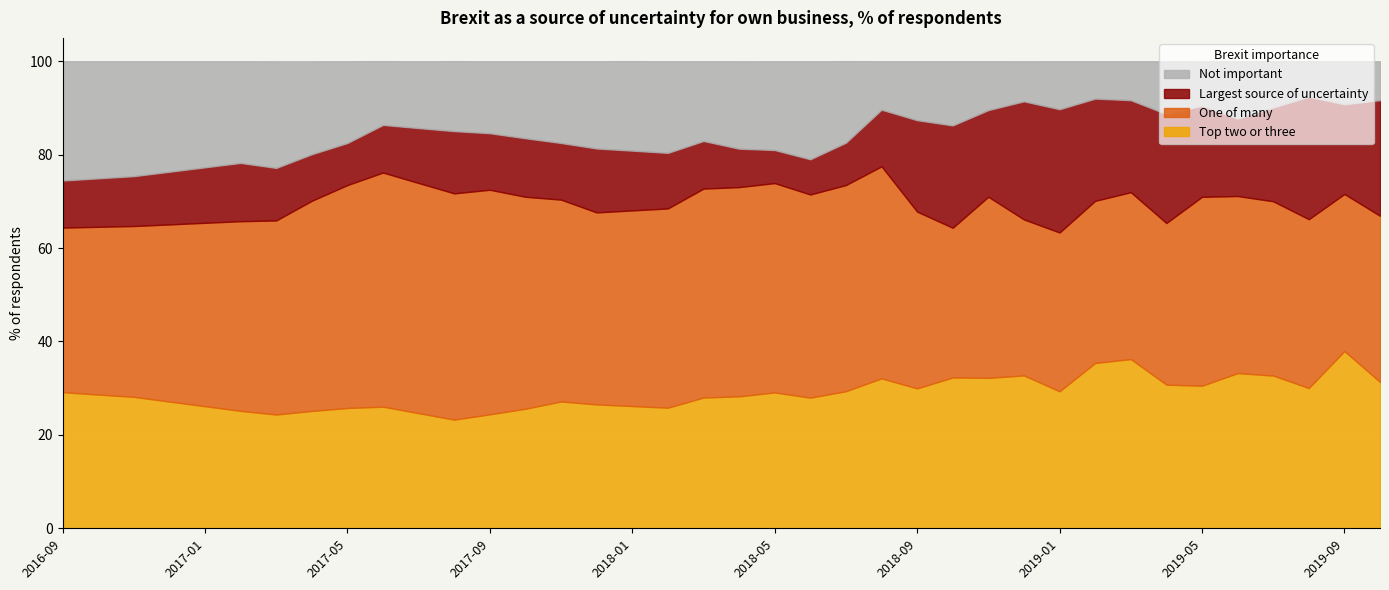

True or false: Top two or three and Not important intersect in this chart.

False